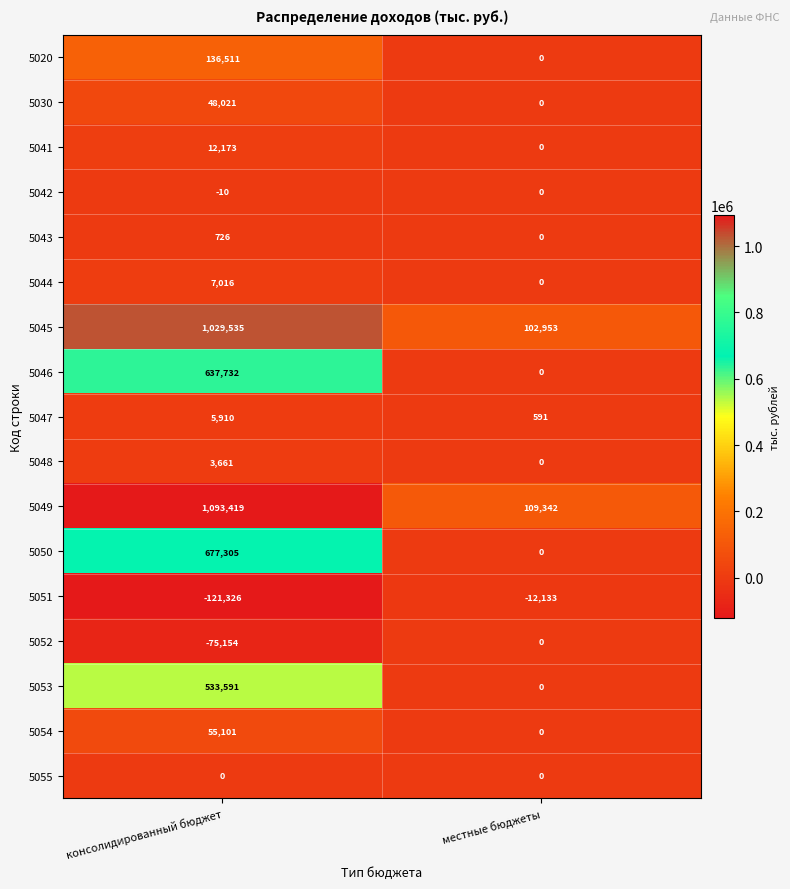

Which series has the widest spread of values?

5049